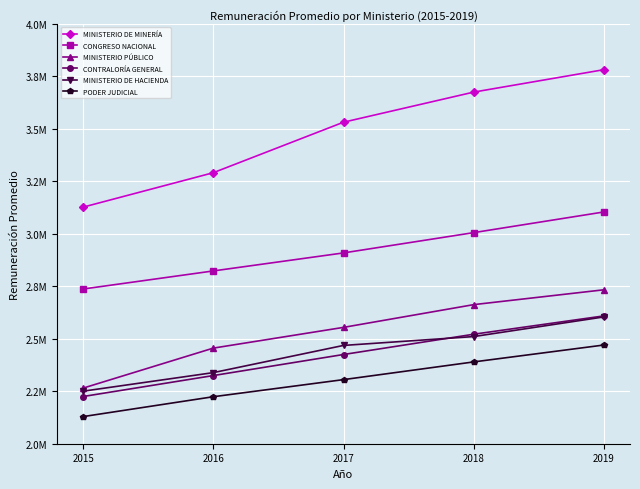

Rank the categories by MINISTERIO DE MINERÍA value from lowest to highest.

2015, 2016, 2017, 2018, 2019